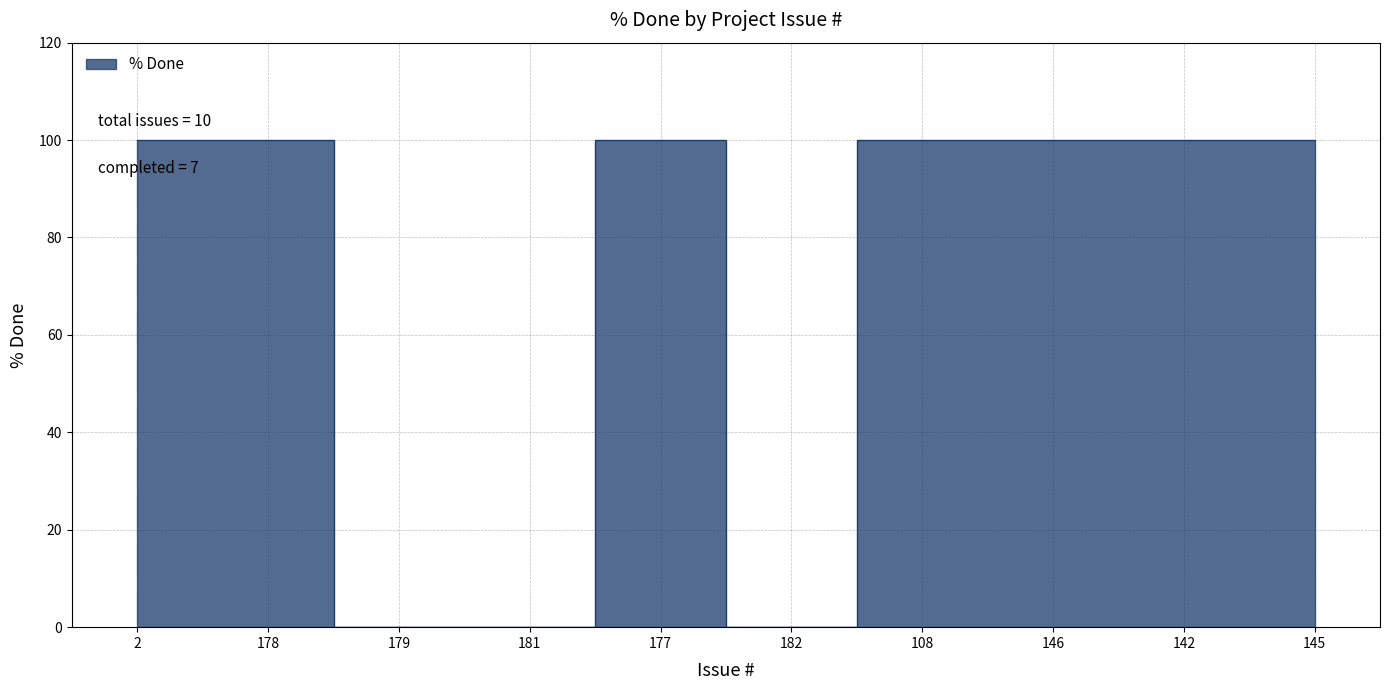

List the labels in order of value, largest first.

2, 178, 177, 108, 146, 142, 145, 179, 181, 182